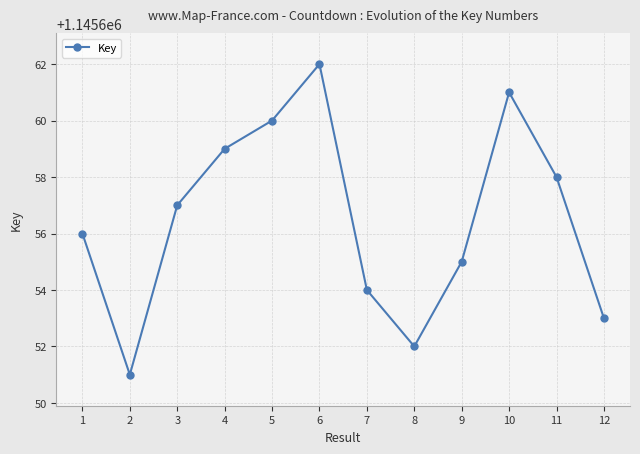

How many lines are shown in the chart?

1